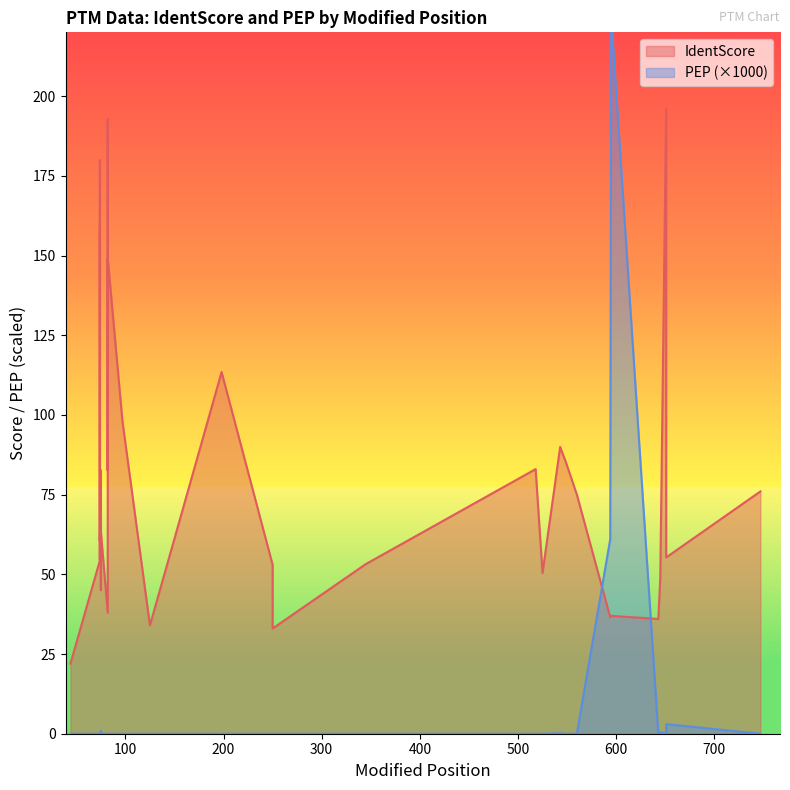

Reading right to left, what are all the values shown in this chart?

IdentScore: 76.0	55.3	196.2	48.9	36.0	37.0	36.5	75.0	85.0	90.0	50.4	83.0	53.2	33.0	53.0	113.4	34.0	98.0	149.2	82.6	192.7	38.0	63.4	45.1	60.2	82.7	60.4	159.6	54.4	174.4	179.8	128.4	54.4	22.0
PEP_scaled: 0.0	3.0	0.0	0.5	0.0	225.0	61.0	0.0	0.0	0.1	0.0	0.0	0.0	0.0	0.0	0.0	0.0	0.0	0.0	0.0	0.0	0.0	0.1	0.7	0.0	0.0	0.0	0.0	0.1	0.0	0.0	0.0	0.0	0.0